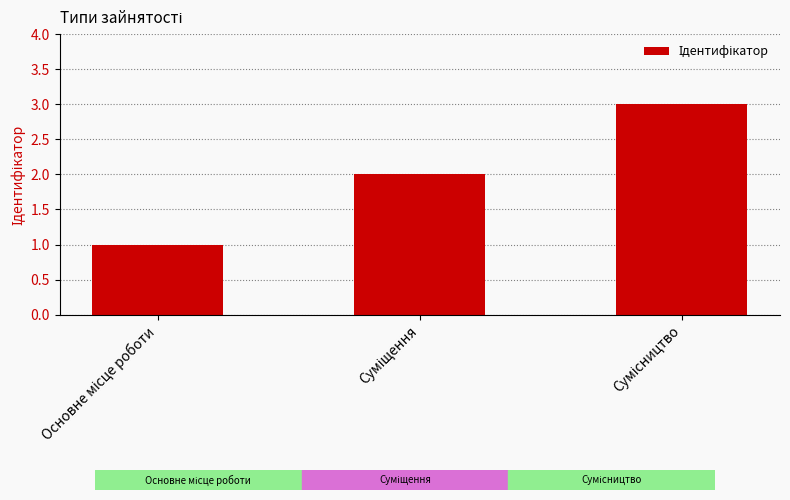

What is the sum of all values?

6